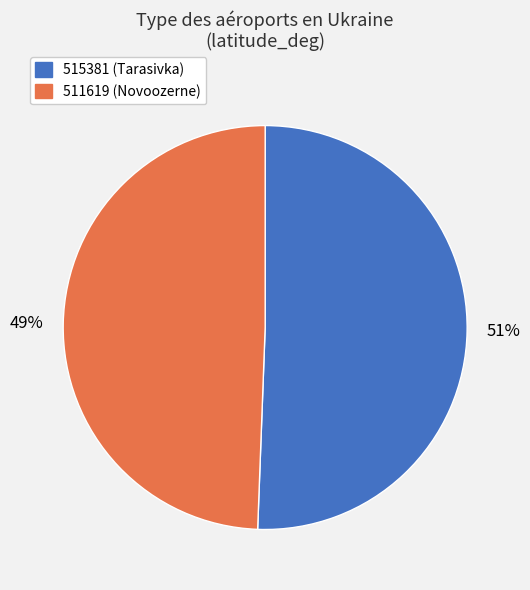

Which category accounts for the majority?

515381 (Tarasivka)